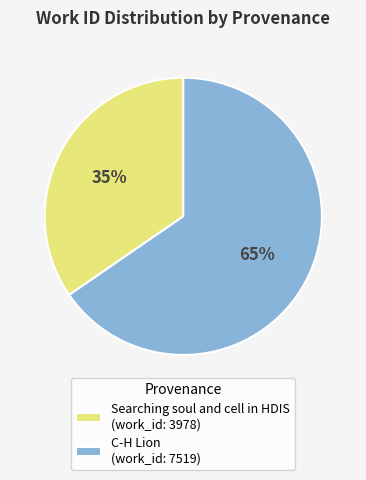

Which slice is the smallest?

Searching soul and cell in HDIS